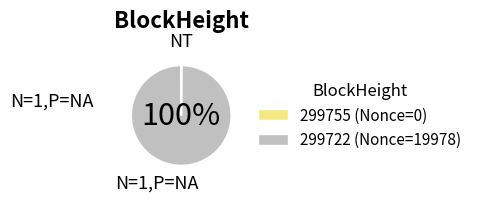

To the nearest percent, what is the average slice percentage?

50%